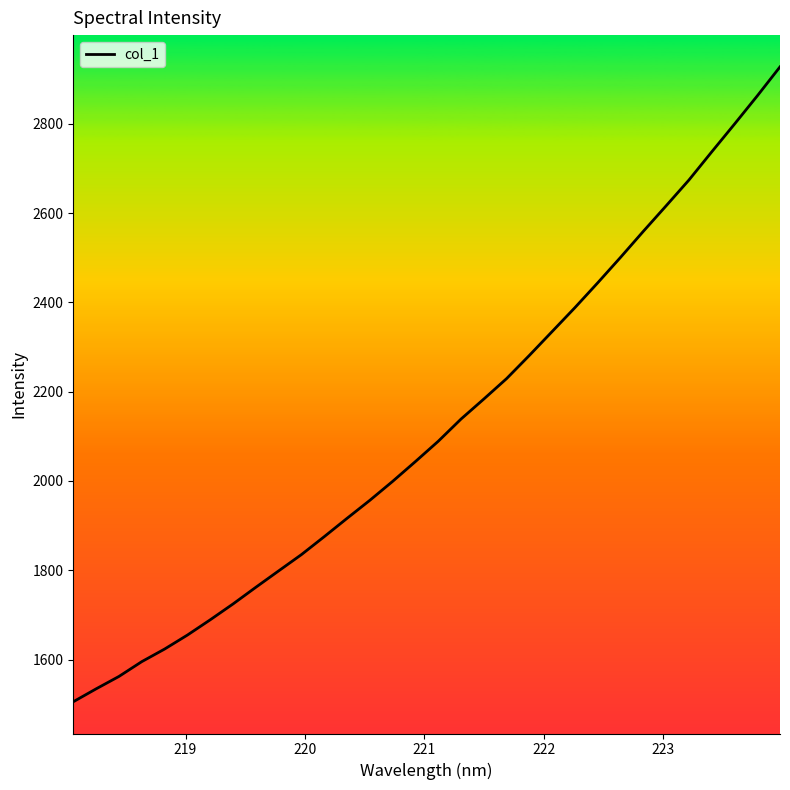

What is the difference between the maximum and minimum values?

1422.3